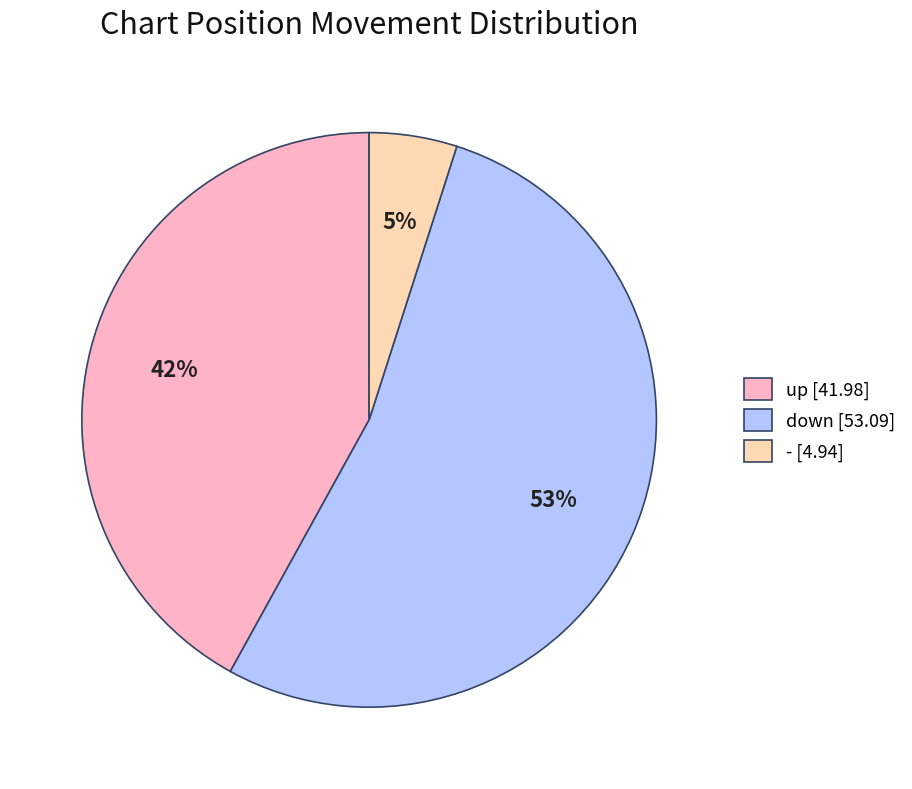

To the nearest percent, what portion does - represent?

5%